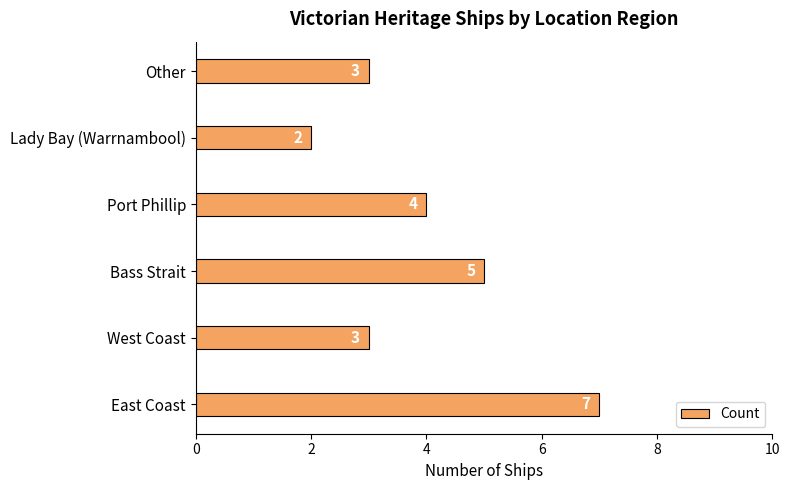

How many data points are less than 4?

3